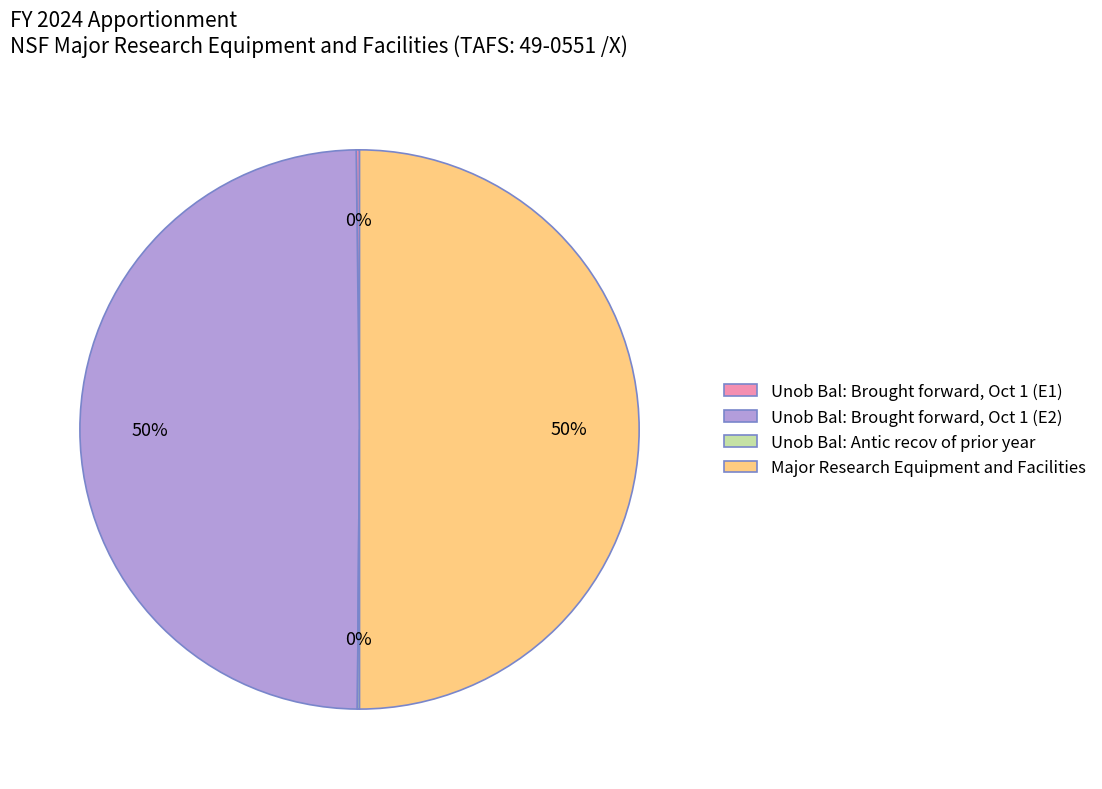

To the nearest percent, what portion does Major Research Equipment and Facilities represent?

50%